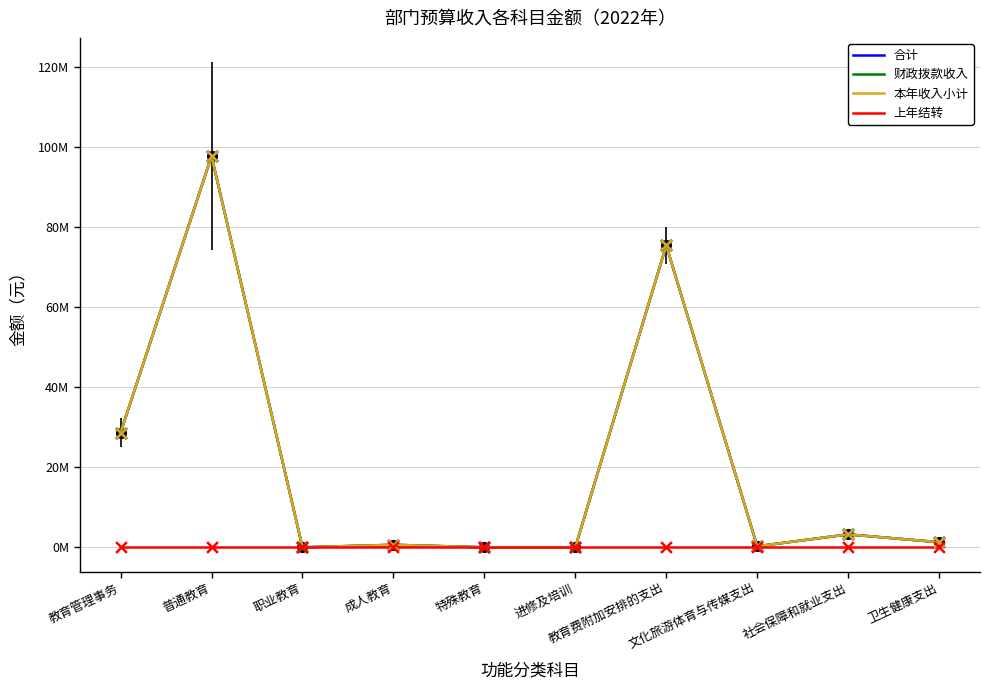

At which category is the sum across all series the highest?

普通教育